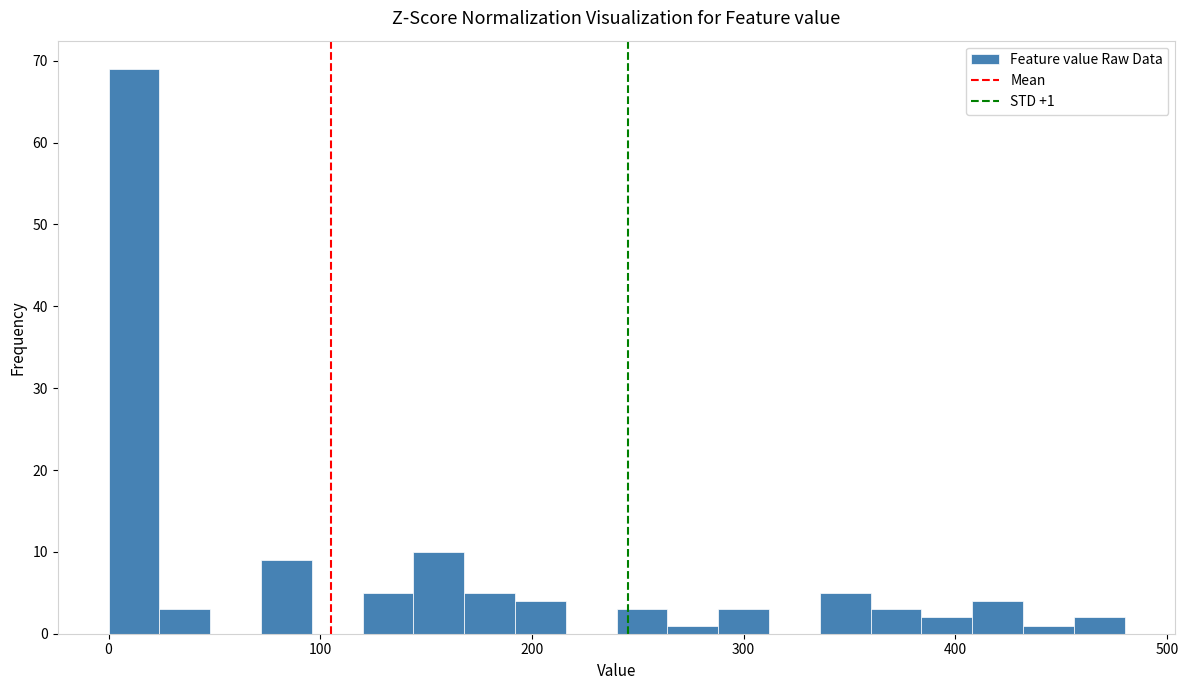

Read against the x-axis, roughly where is the centre of the tallest bar?

10